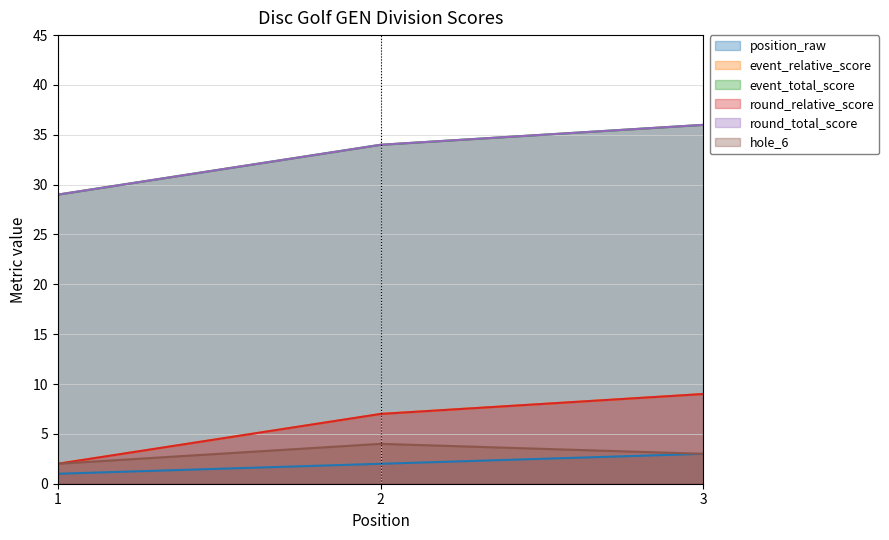

How many data points in event_total_score are less than 34?

1